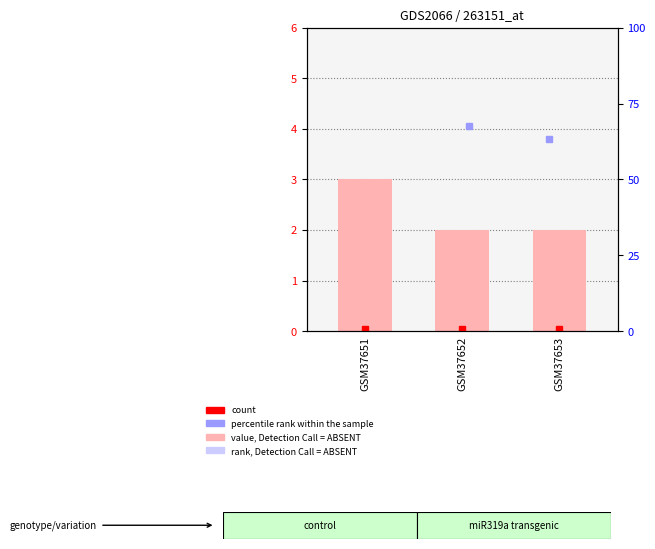

What is the value of the 3rd bar from the left?

2